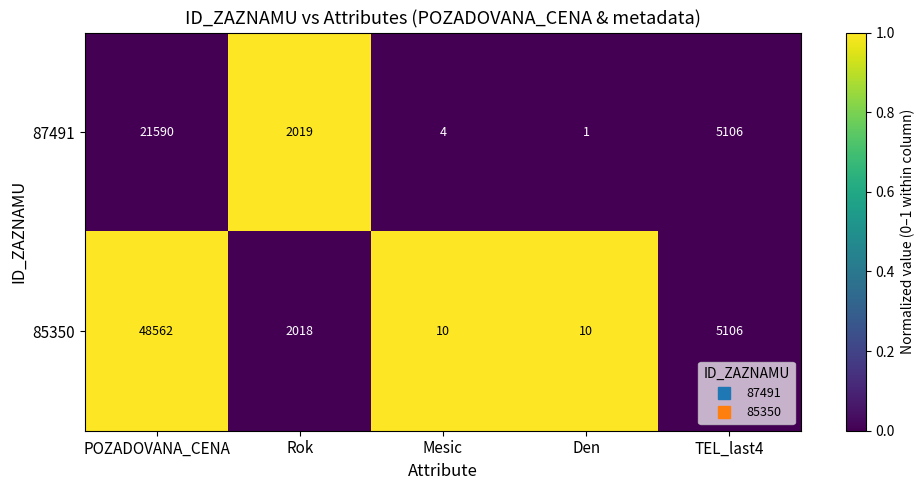

Rank the series by their maximum value, from highest to lowest.

85350, 87491